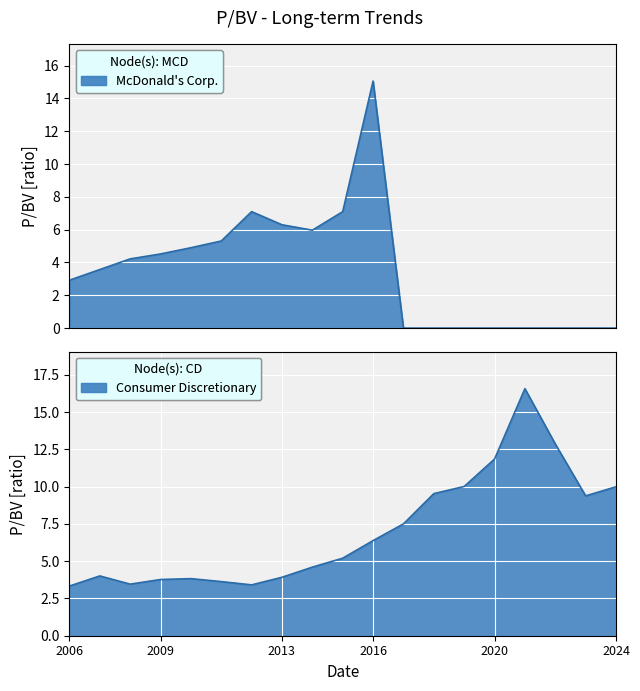

What is the difference between the highest and lowest values at 2021-02-23?

16.6